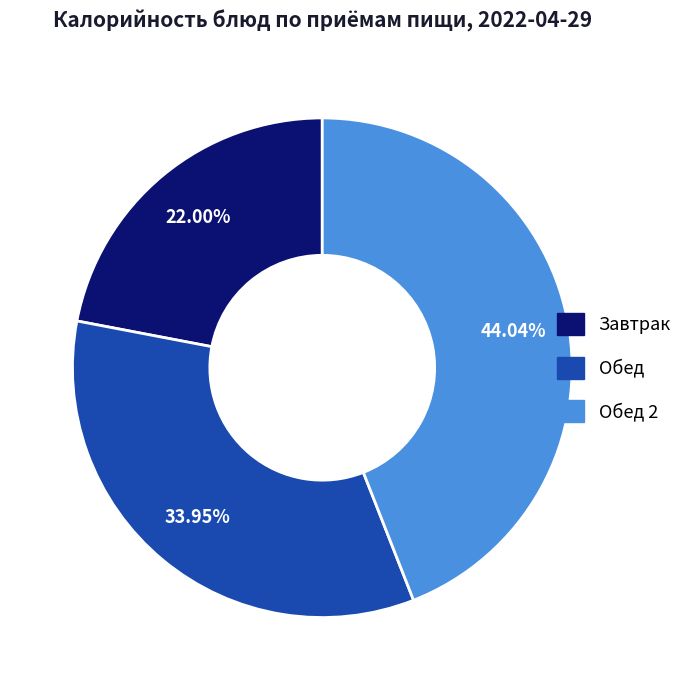

Does any single category account for the majority?

No